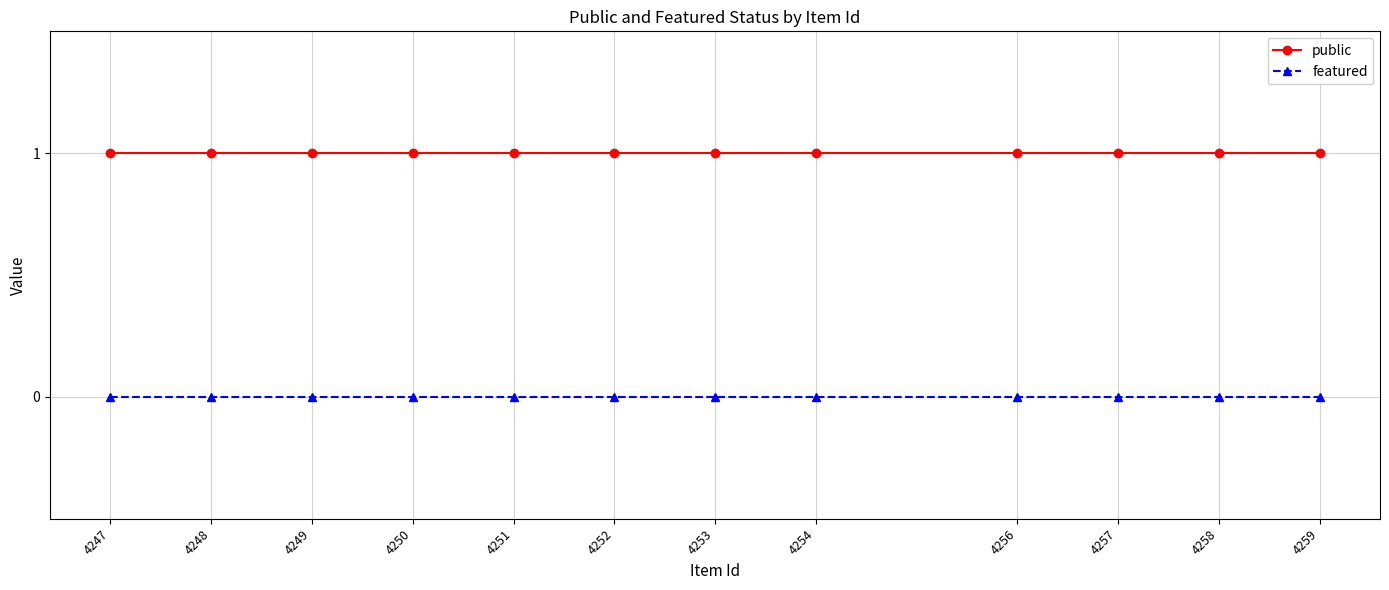

True or false: featured and public cross at least once.

False